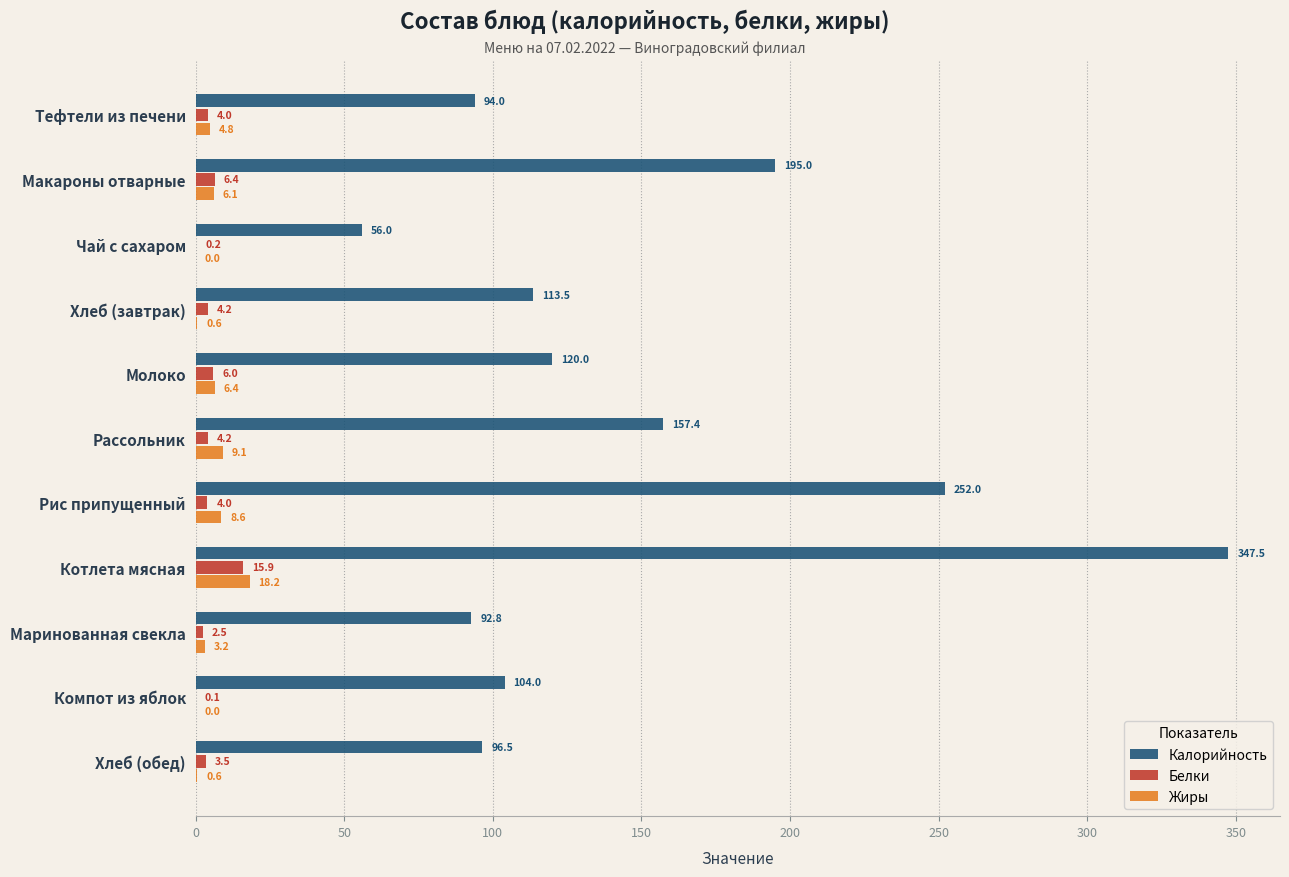

What is the highest value of the Калорийность series?

347.5